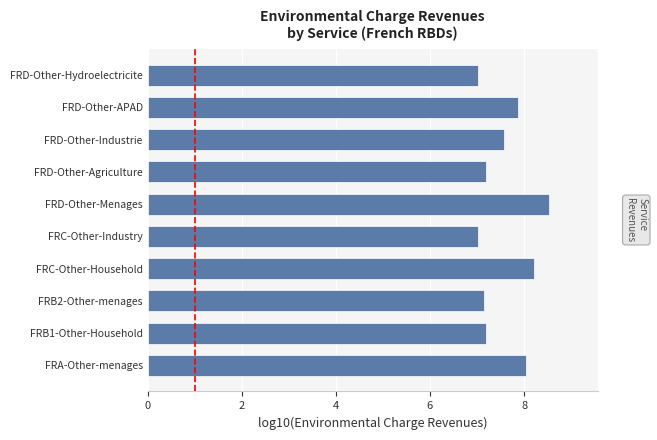

What is the average value?

7.6